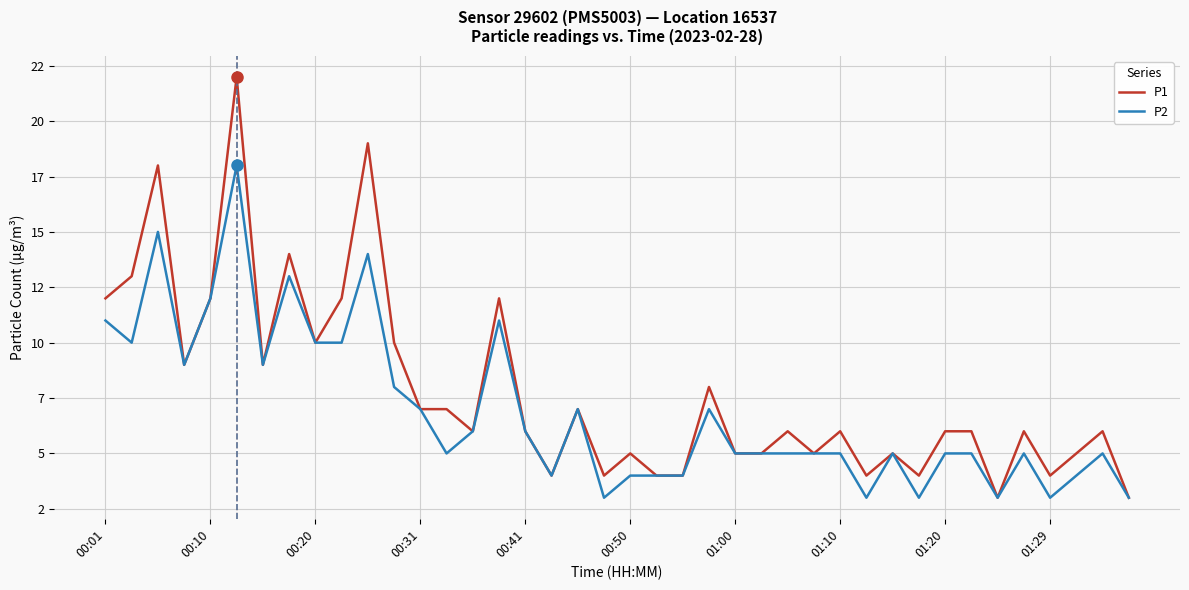

What are all the series names shown in the legend?

P1, P2